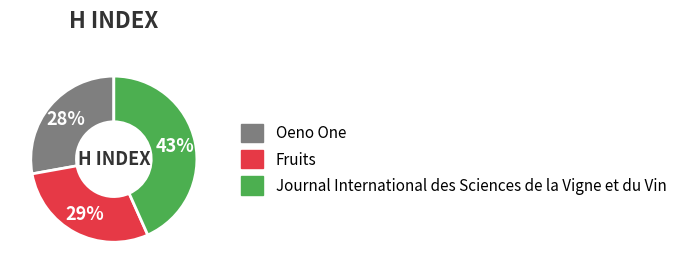

Count the number of slices in the pie.

3